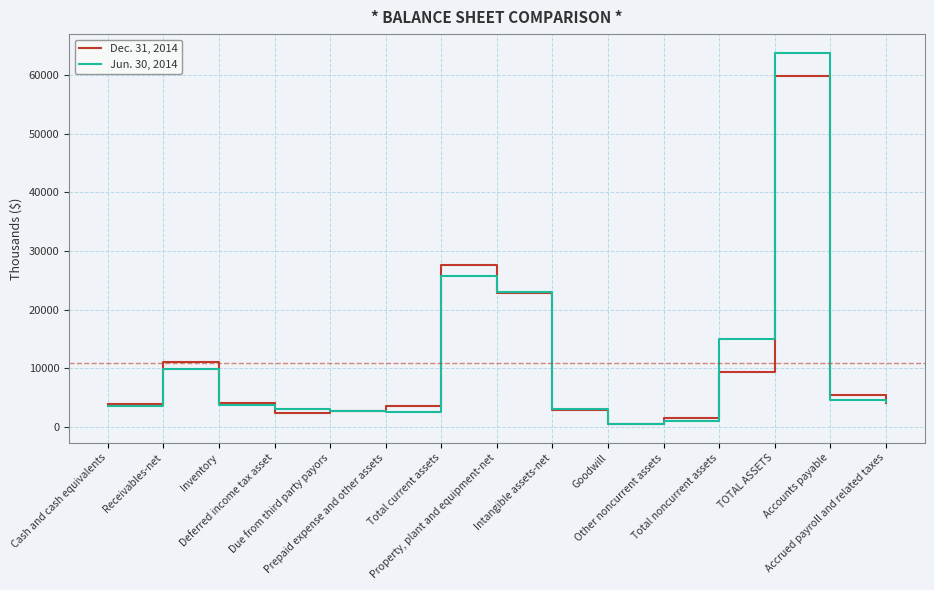

How many series are shown in this chart?

2